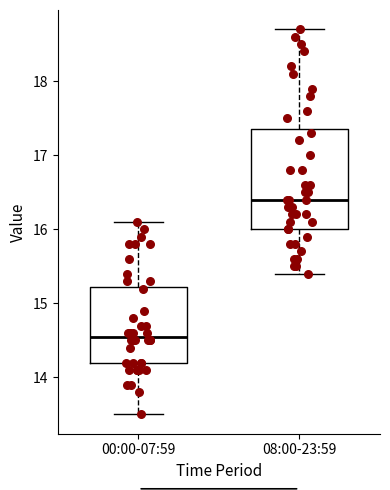

Which box has the lowest median line?

00:00-07:59